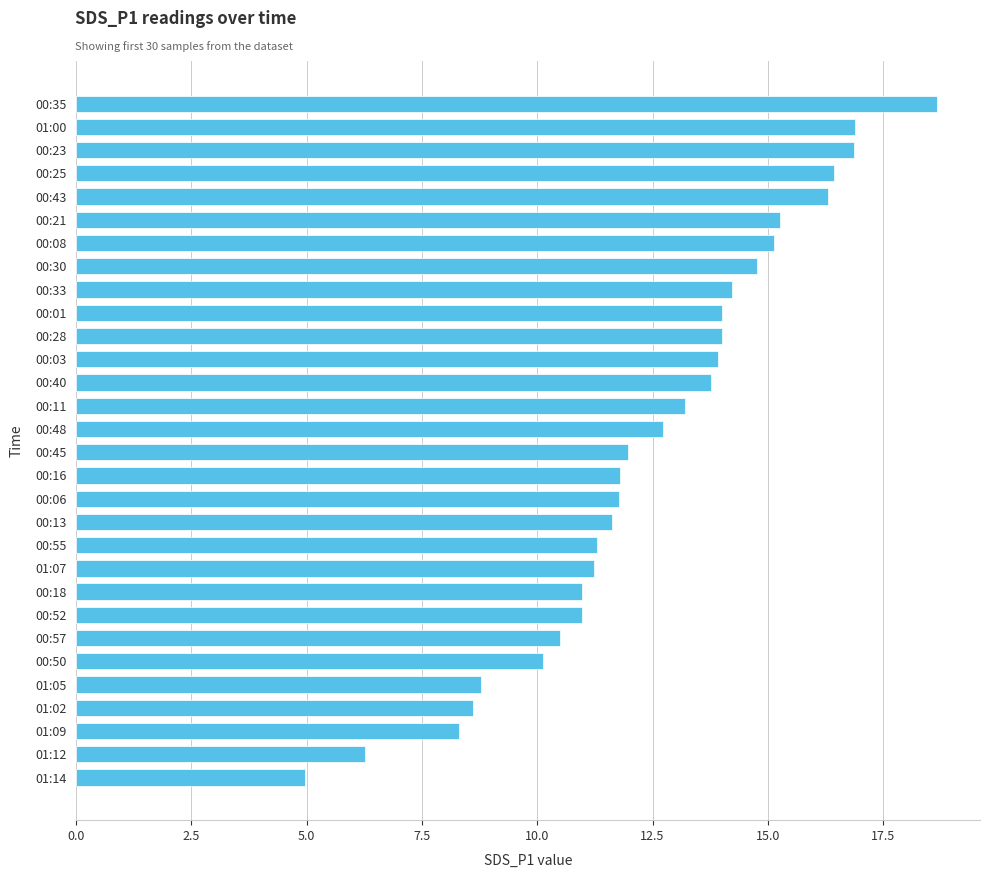

What is the sum of the values at 01:14 and 00:03?

18.9